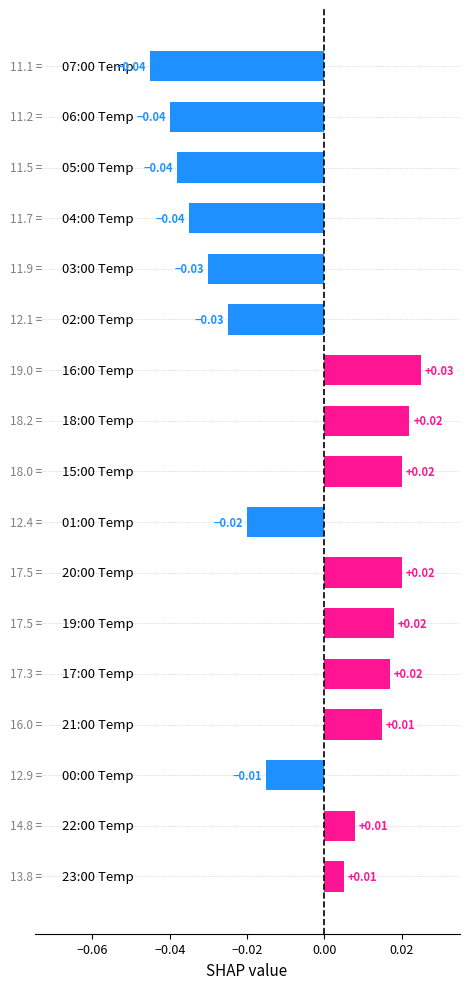

Are the bars horizontal?

Yes